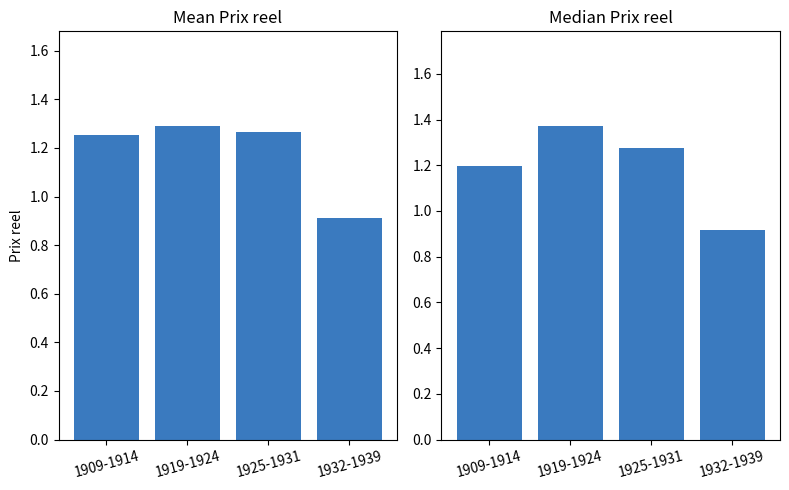

Reading left to right, list all the values displayed in this chart.

Mean Prix reel: 1.3	1.3	1.3	0.9
Median Prix reel: 1.2	1.4	1.3	0.9